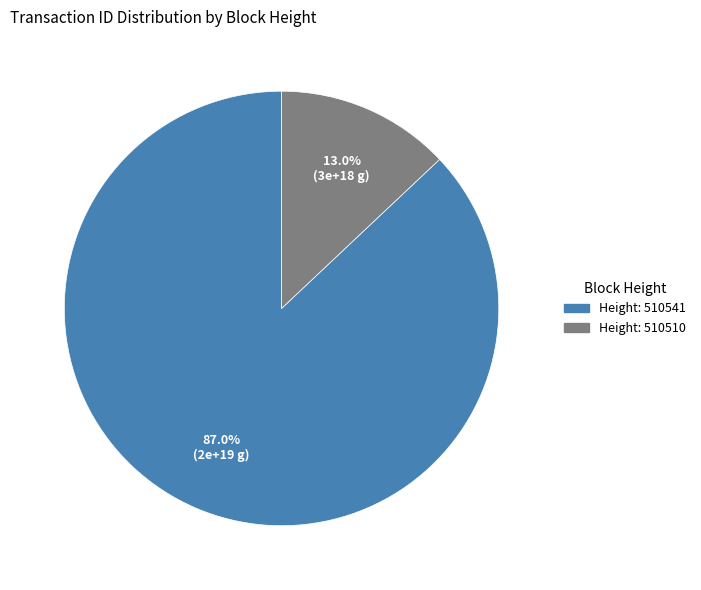

Is there any slice that represents more than half of the pie?

Yes